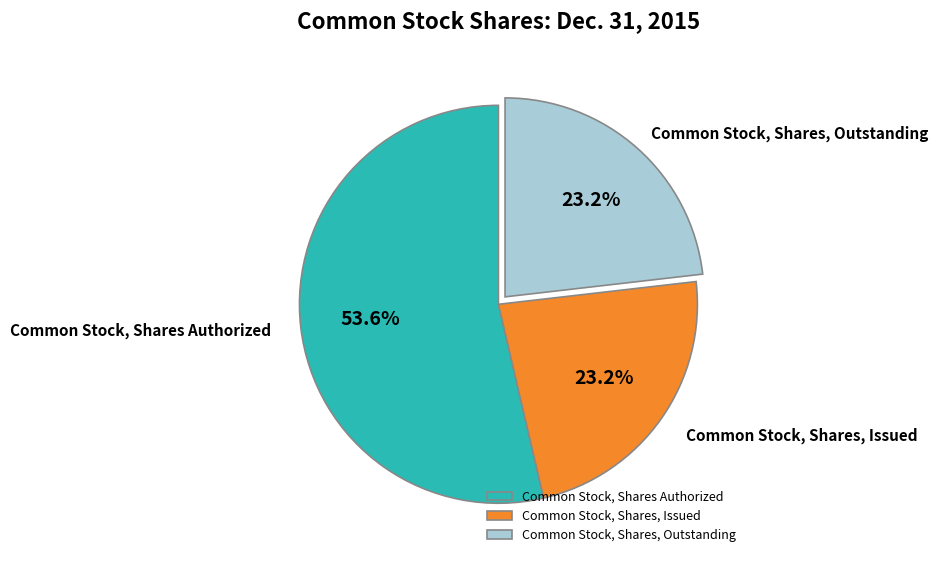

Which slice is the largest?

Common Stock, Shares Authorized